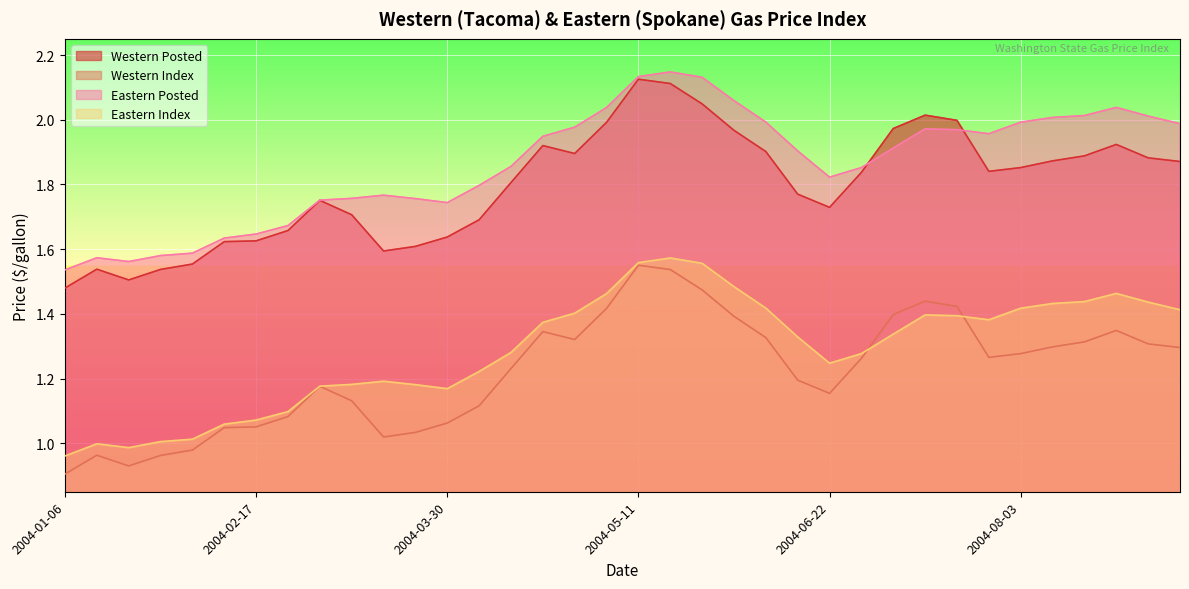

Which has a higher value, 2004-05-18 or 2004-09-07?

2004-05-18